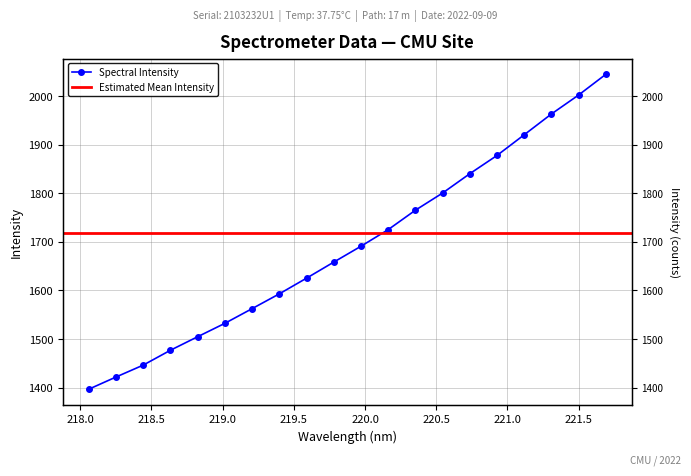

What is the sum of the values at 219.2067 and 221.6902?

3608.0